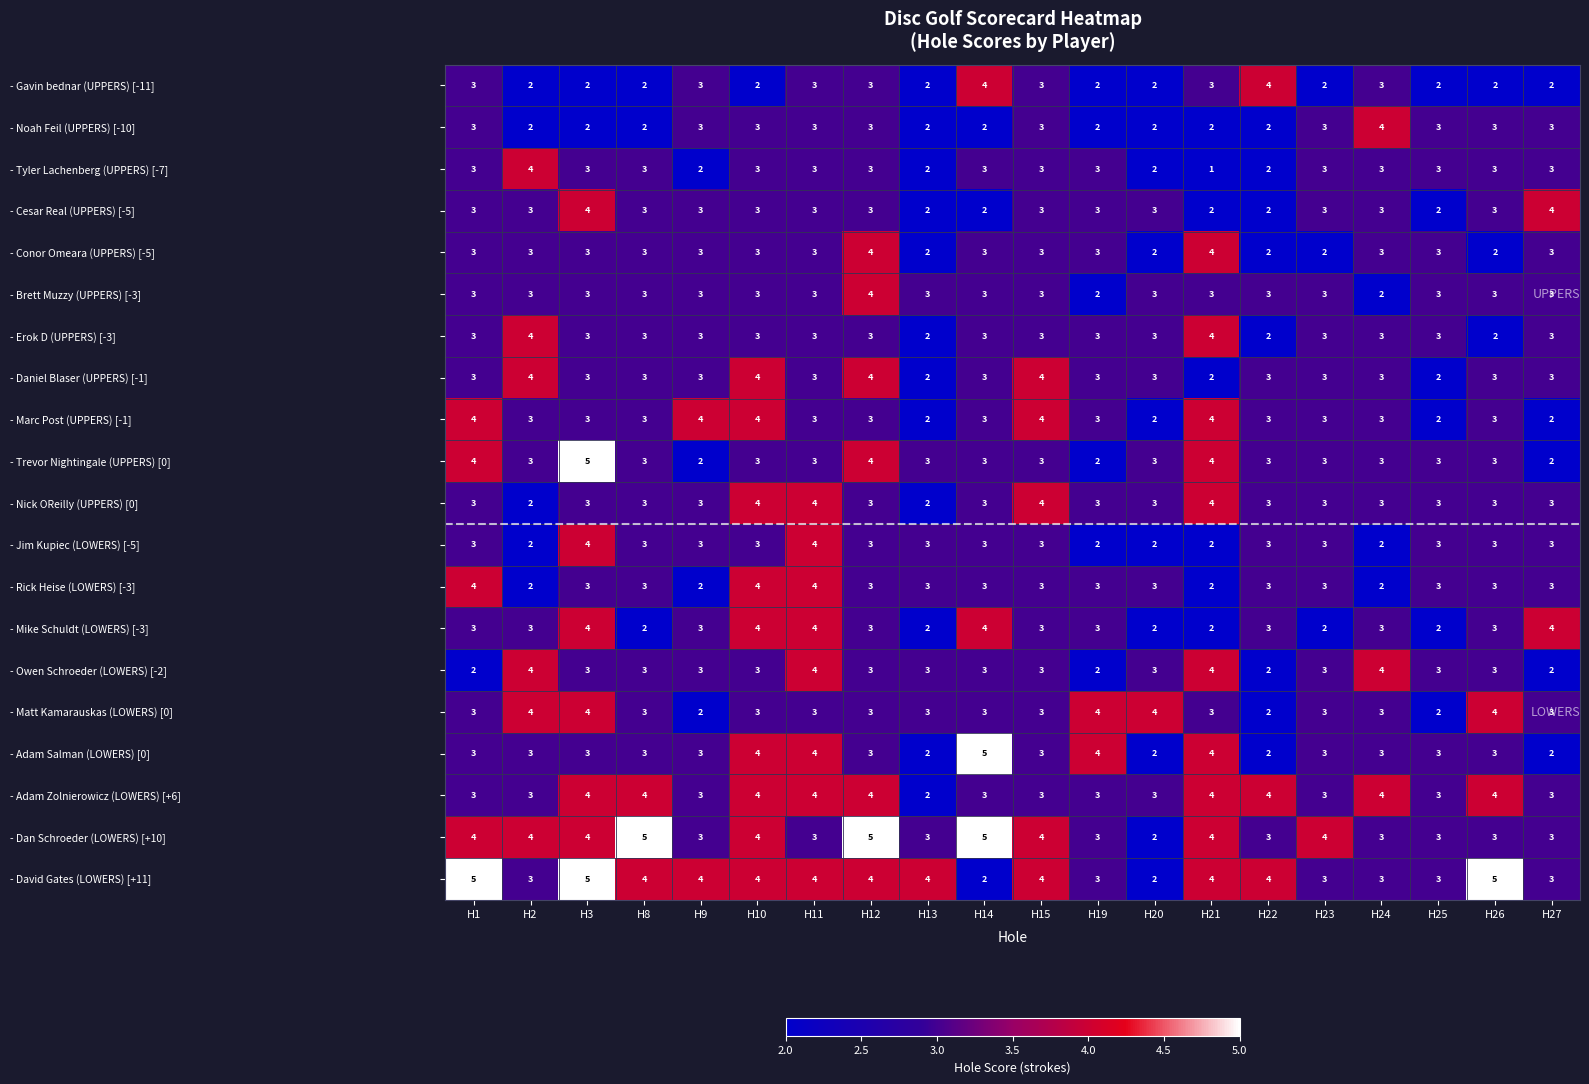

What is the maximum value for - Owen Schroeder (LOWERS) [-2]?

4